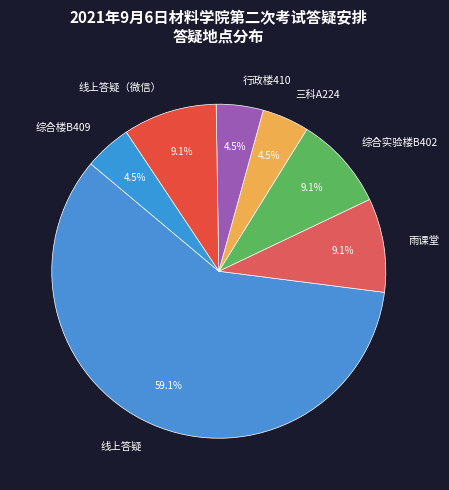

Which slice is the largest?

线上答疑